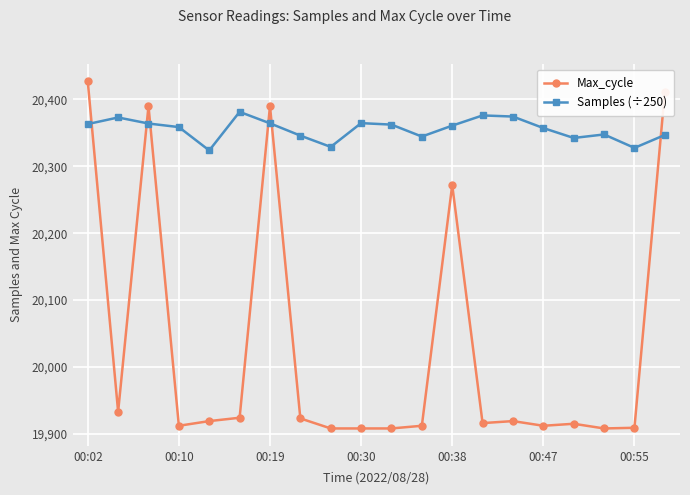

At how many categories does at least one series exceed 20065?

20